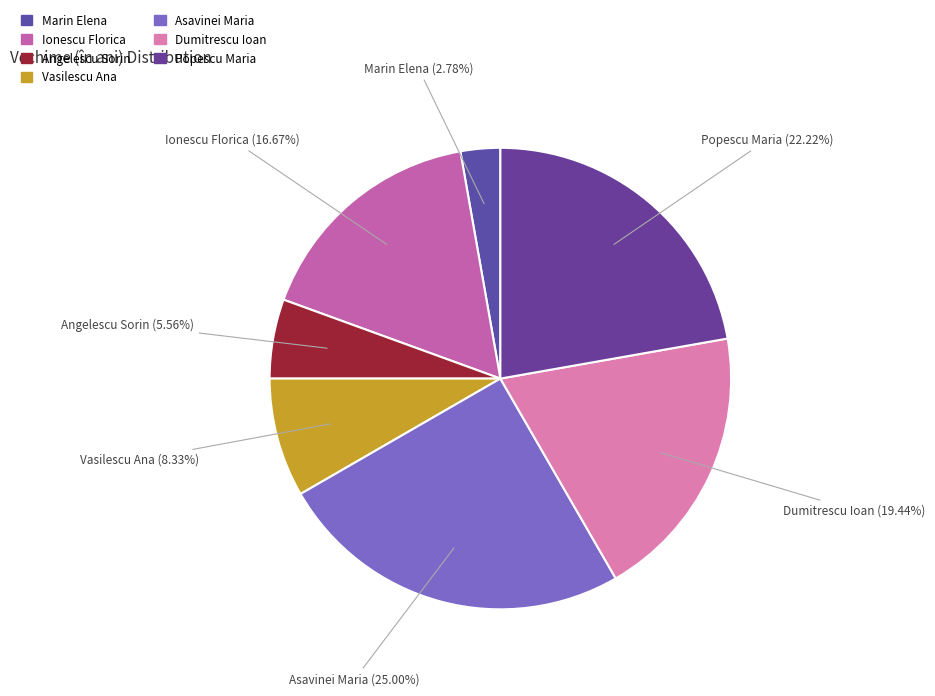

What percentage is the Marin Elena slice, to the nearest percent?

3%